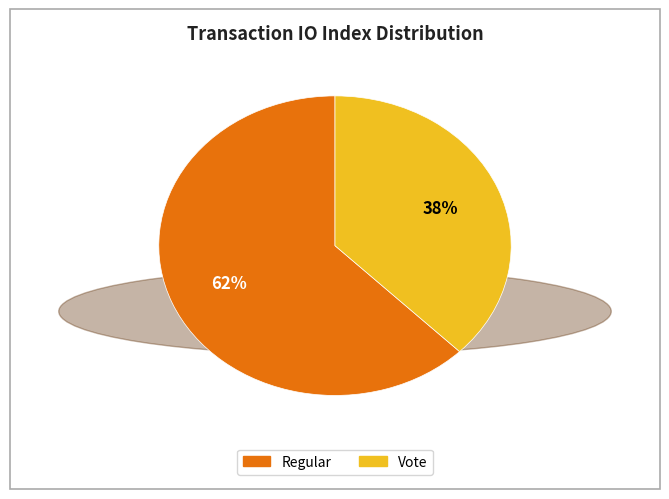

To the nearest percent, what is the combined percentage of Regular and Vote?

100%